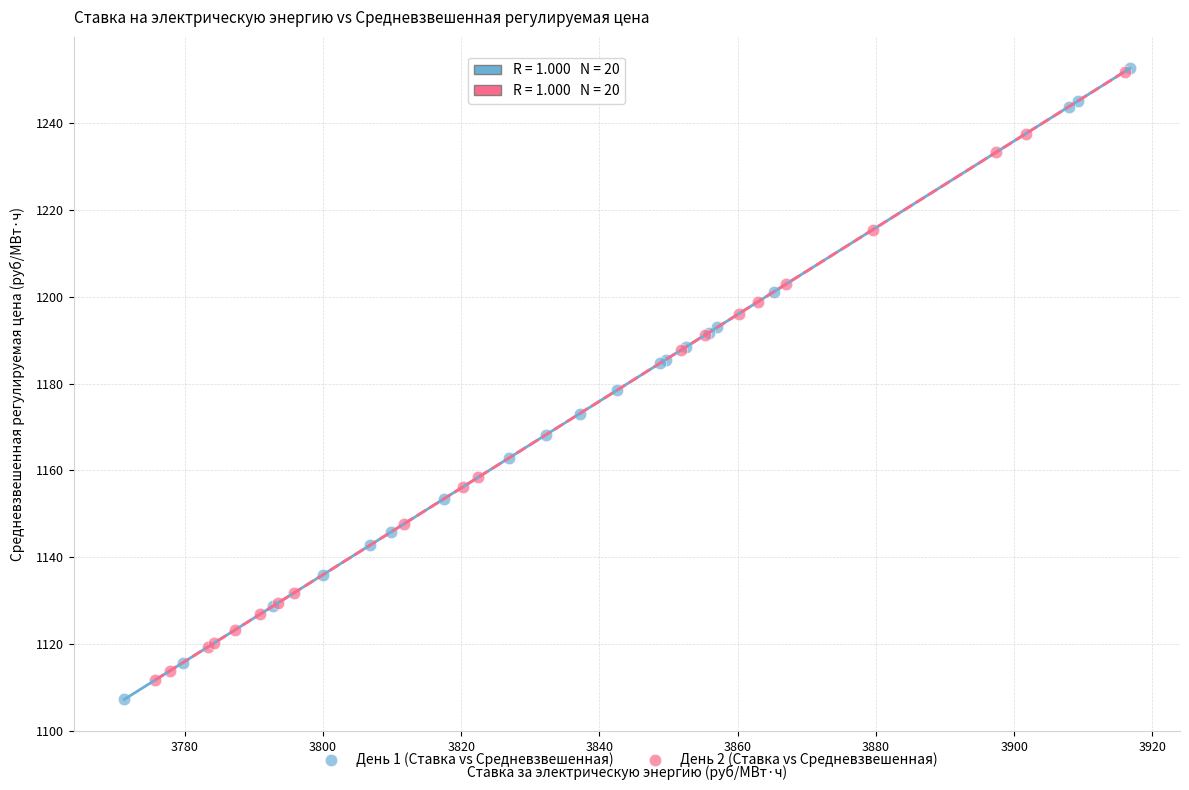

What are all the series names shown in the legend?

День 1 (Ставка vs Средневзвешенная), День 2 (Ставка vs Средневзвешенная)